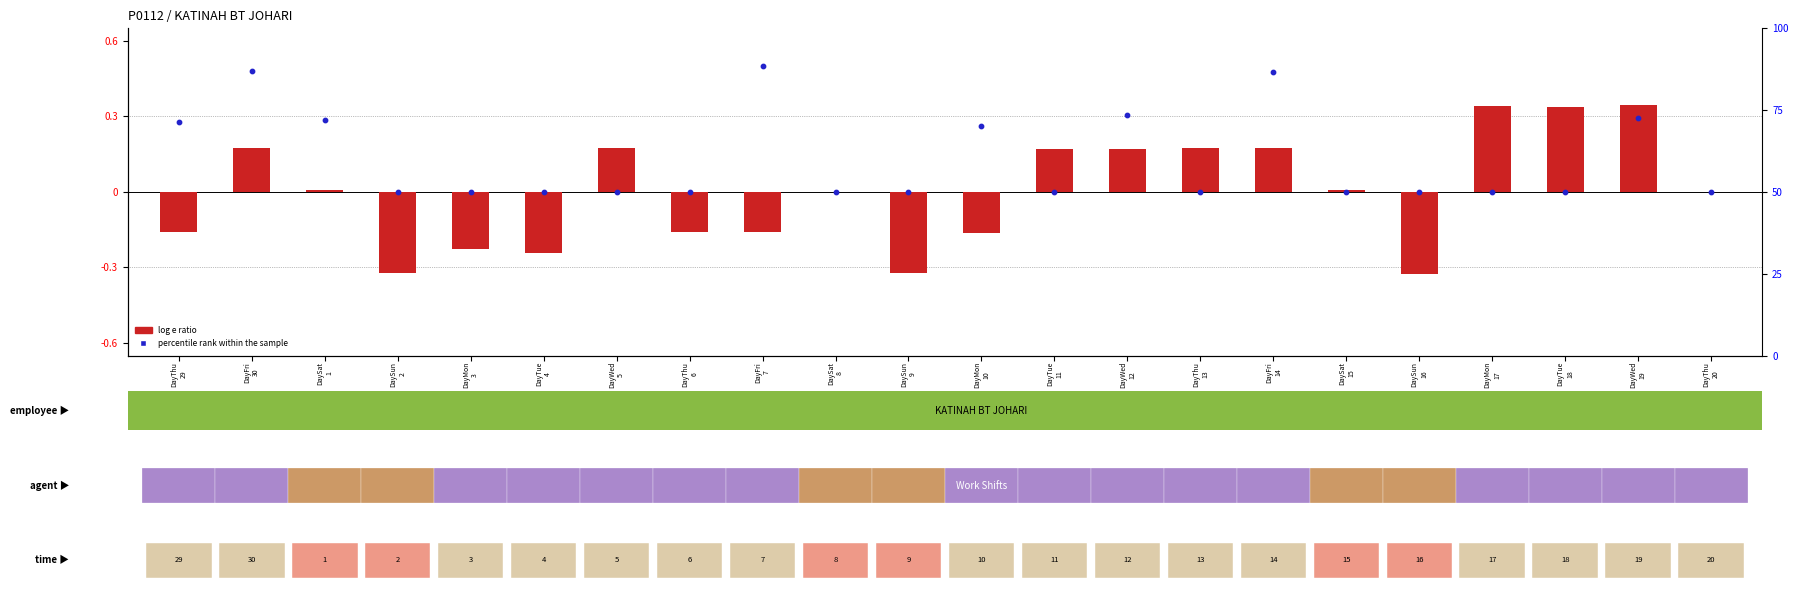

At DaySun
2, list the series in order from largest to smallest.

percentile rank within the sample, log e ratio